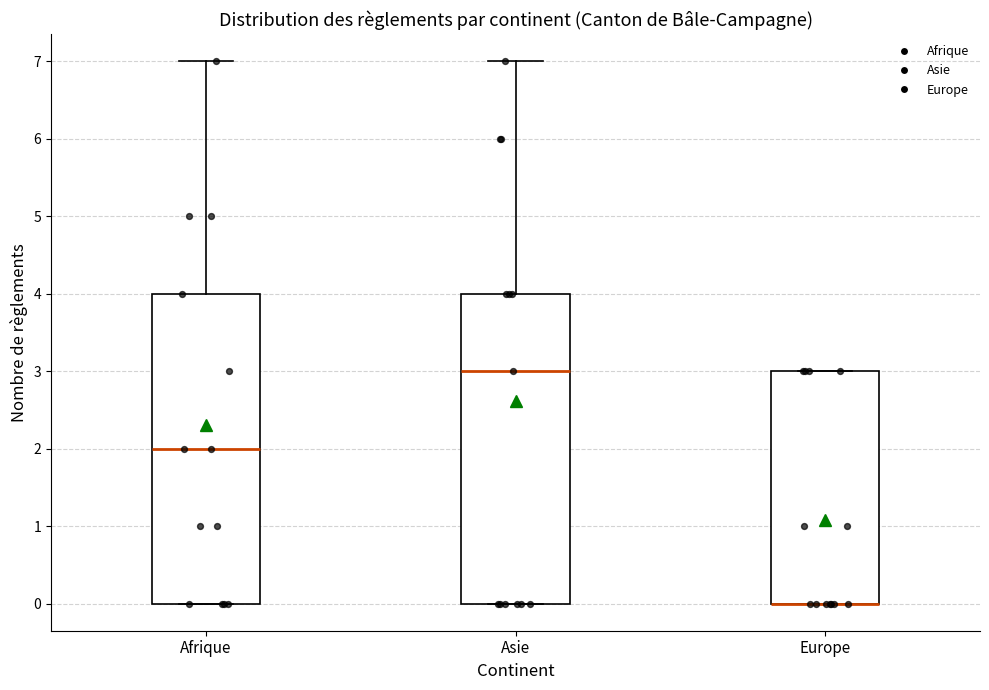

Reading left to right, read every box against the y-axis: the position of its median line, the range the box covers, and the ends of its whiskers. The values are not printed on the chart, so give them approximately, as read against the axis.

Afrique: median 2, box 0 to 4, whiskers 0 to 7
Asie: median 3, box 0 to 4, whiskers 0 to 7
Europe: median 0 (drawn on the box's lower edge), box 0 to 3, whiskers 0 to 3